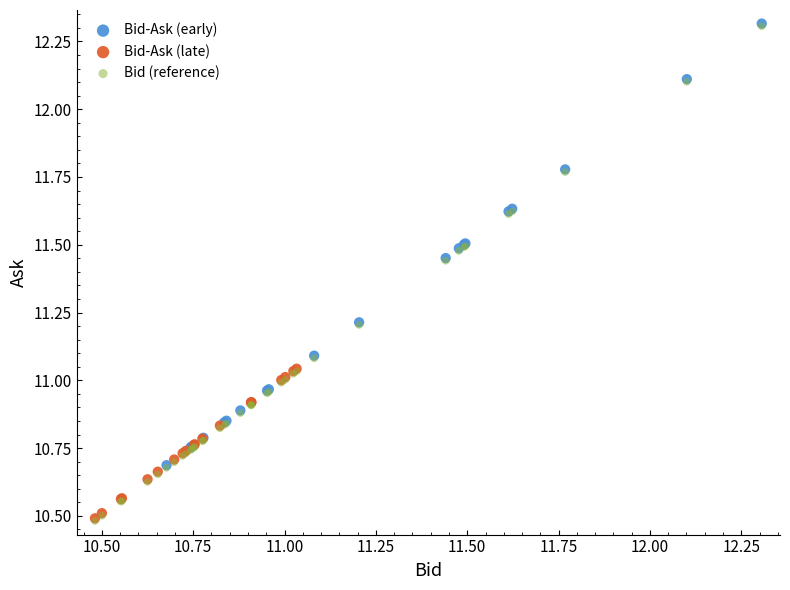

Which series has the widest spread of Y values?

Bid (reference)